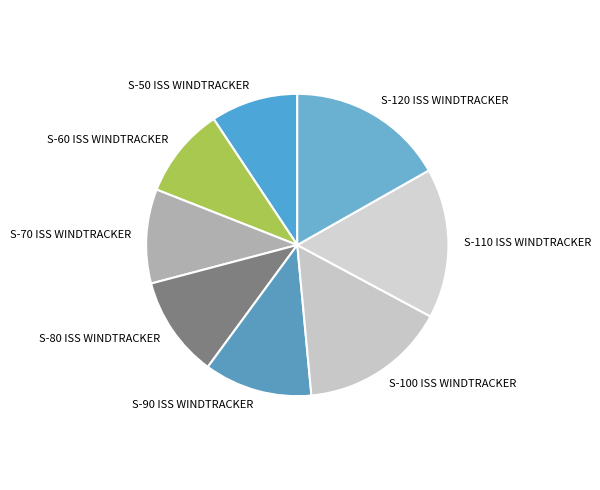

Do S-90 ISS WINDTRACKER and S-70 ISS WINDTRACKER together represent more than half of the pie?

No